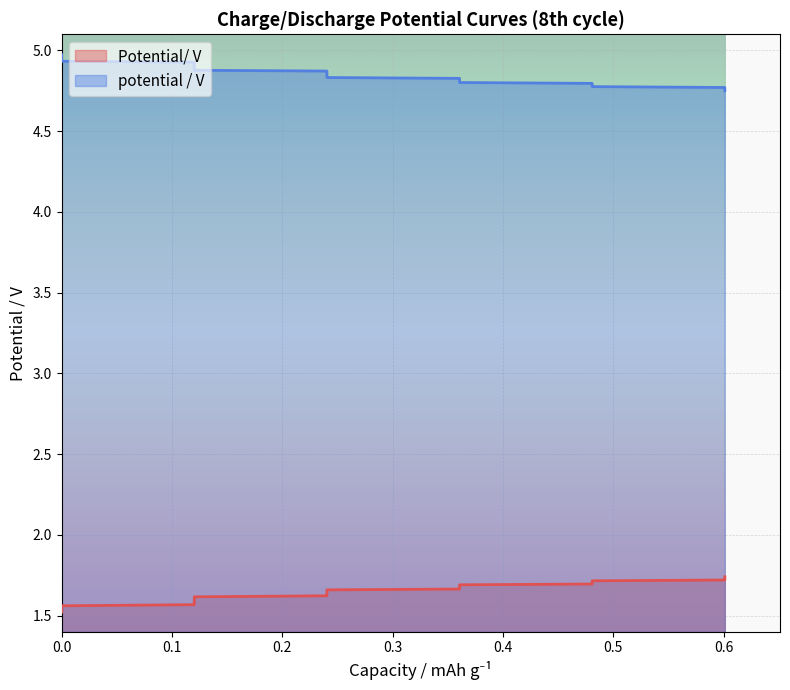

Is the value of potential / V at 34 greater than the value of Potential/ V at 11?

Yes